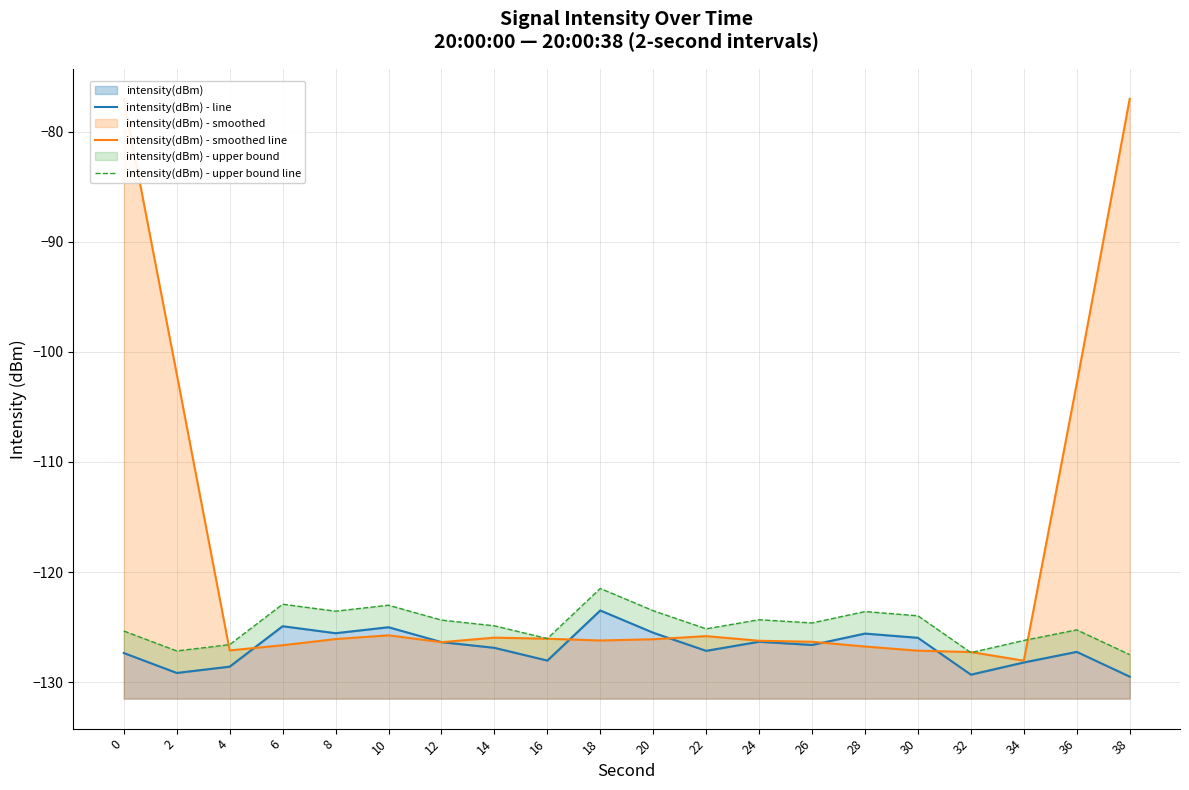

At 36, list the series in order from largest to smallest.

intensity(dBm) - smoothed line, intensity(dBm) - upper bound line, intensity(dBm) - line